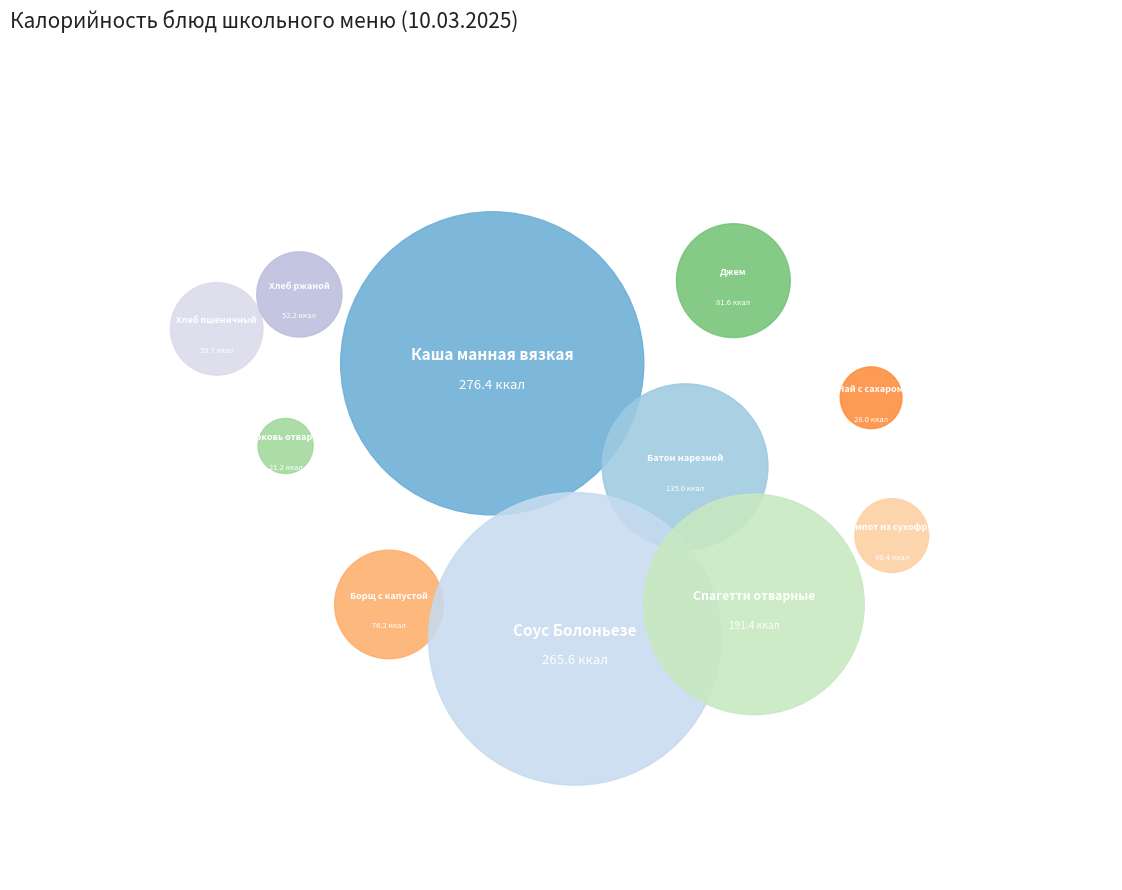

What percentage do Батон нарезной and Каша манная вязкая together represent?

33.5%